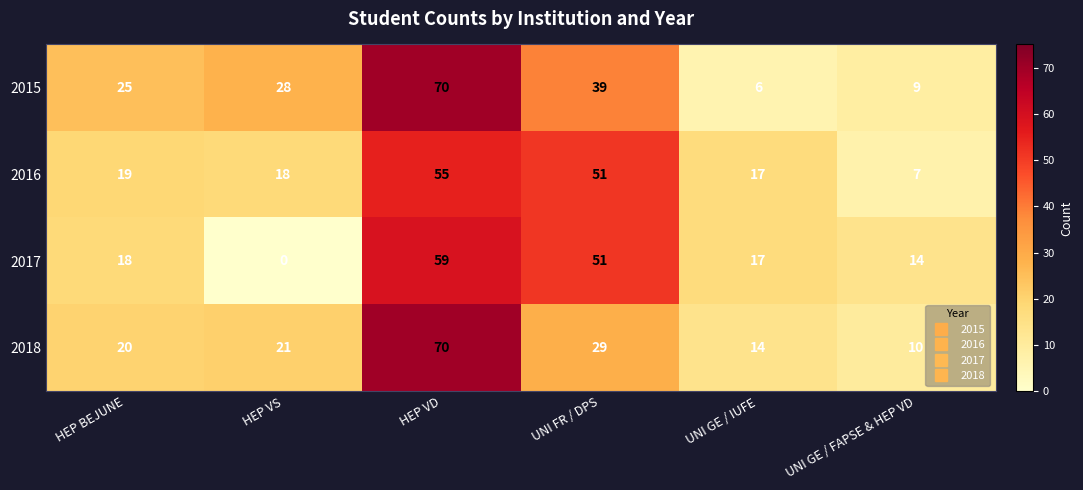

What is the sum of all 2015 values?

177